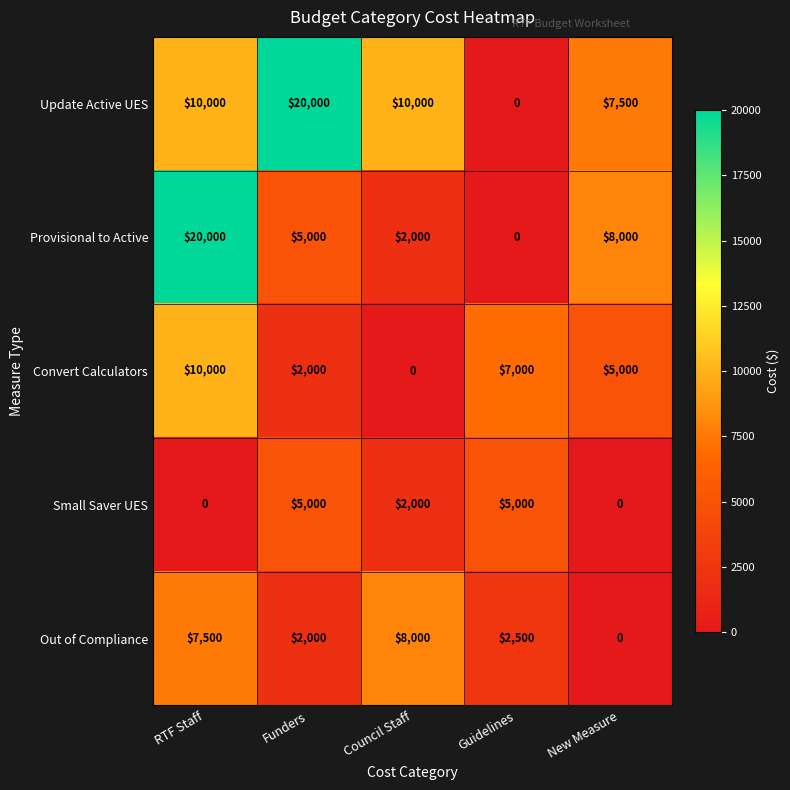

What is the total value across all series at Funders?

34000